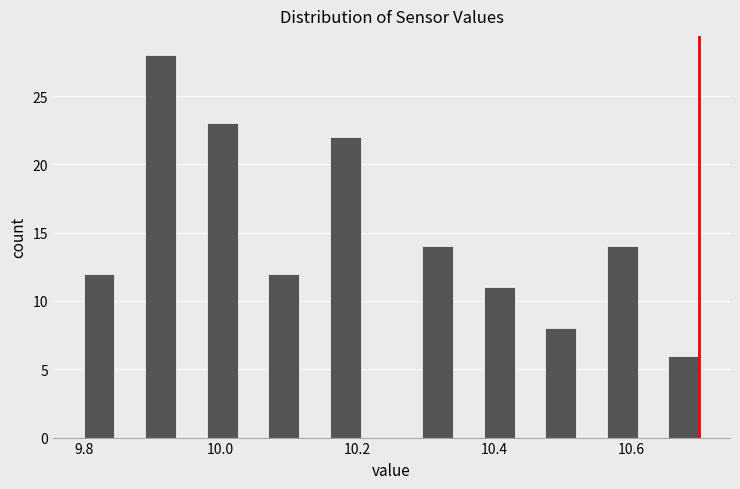

Read against the x-axis, roughly where is the centre of the tallest bar?

9.92